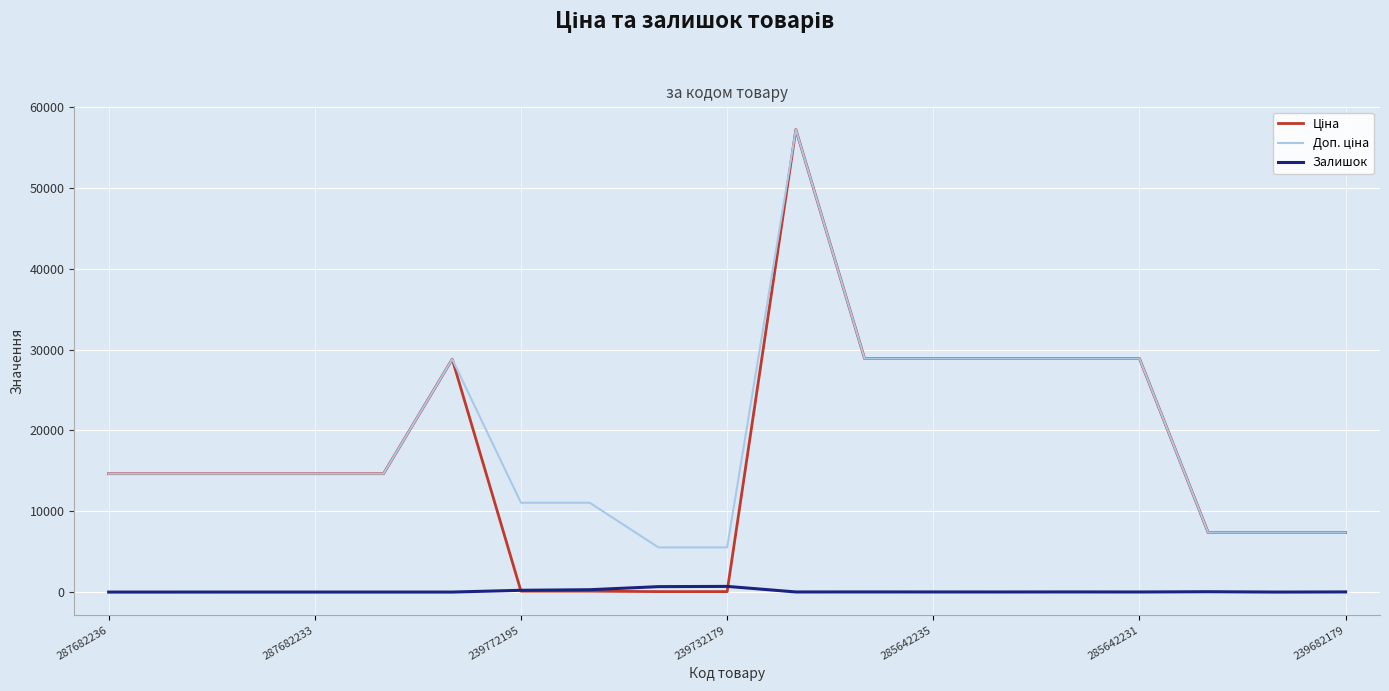

How many lines are shown in the chart?

3